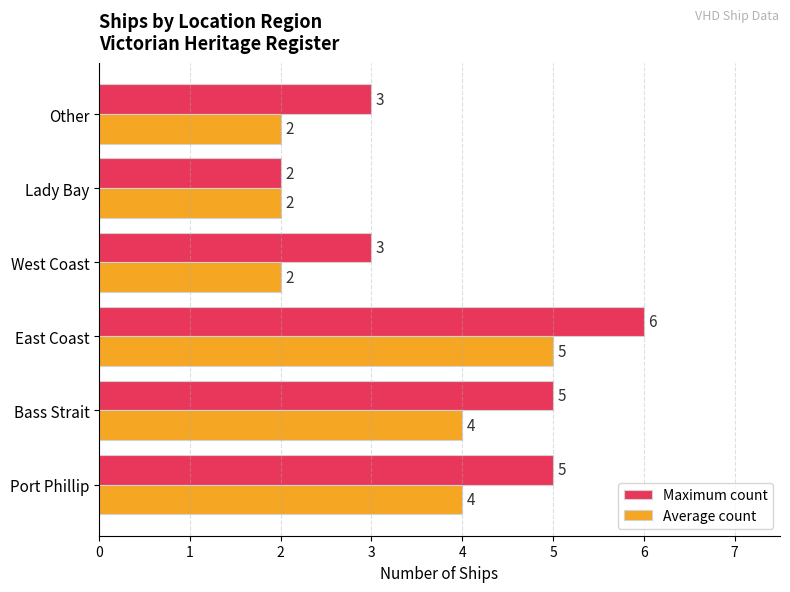

At which category is the sum across all series the highest?

East Coast